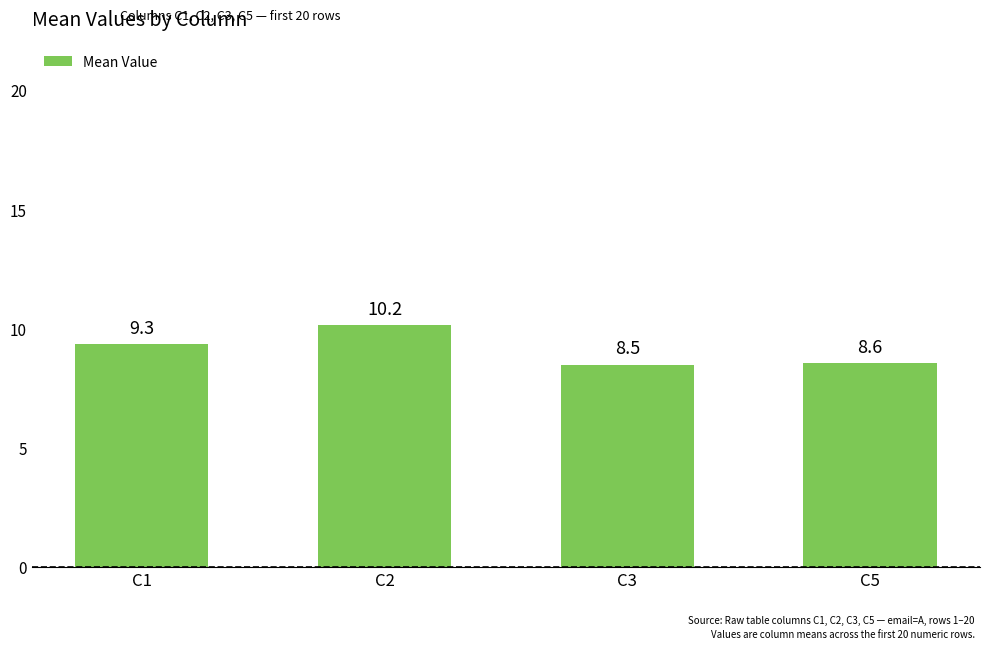

What is the smallest value displayed?

8.5